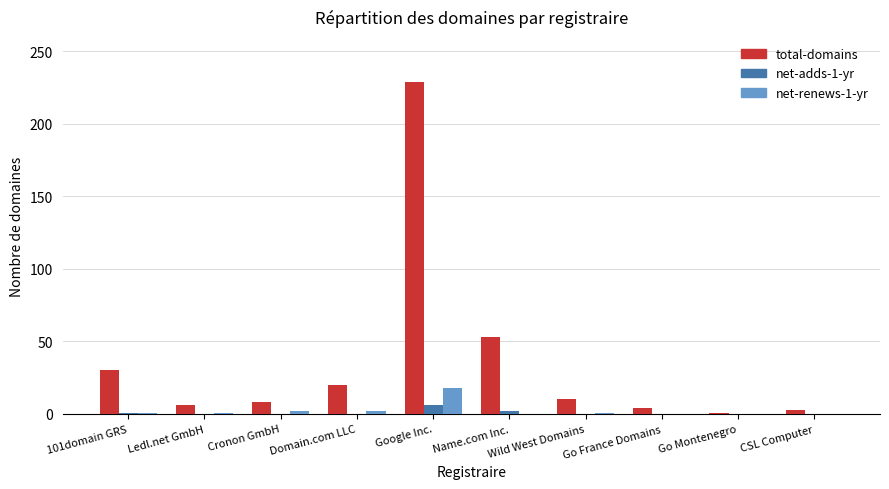

At which category is the sum across all series the highest?

Google Inc.